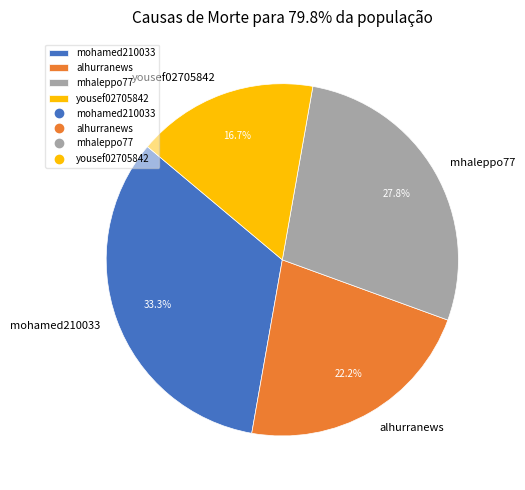

How many segments does this pie chart have?

4